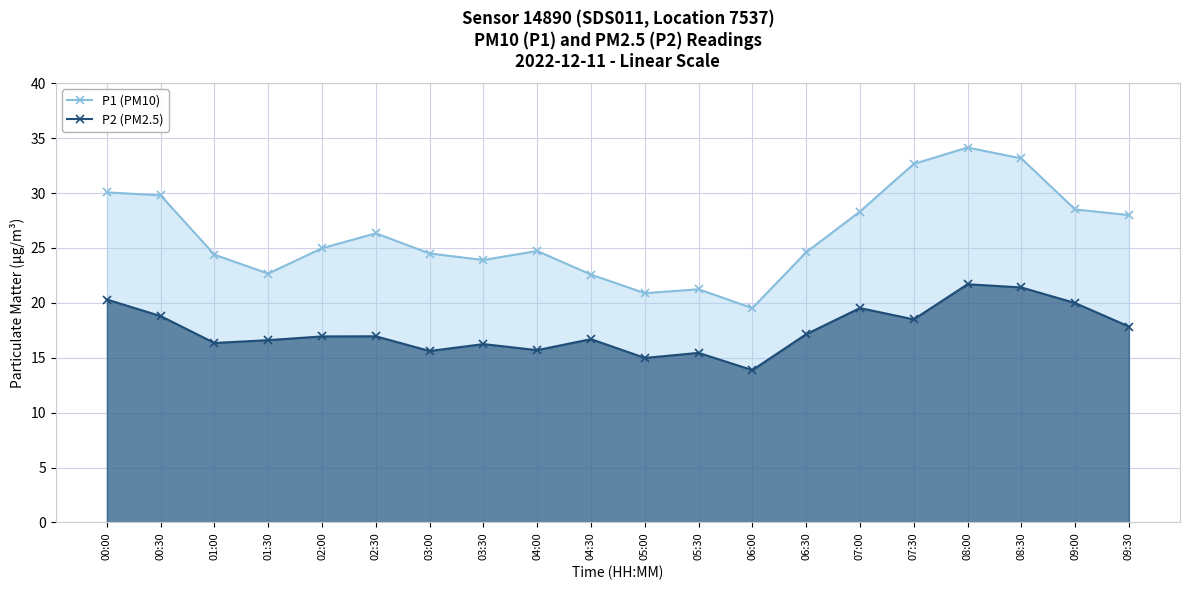

Rank the categories by P1 (PM10) value from lowest to highest.

06:00, 05:00, 05:30, 04:30, 01:30, 03:30, 01:00, 03:00, 06:30, 04:00, 02:00, 02:30, 09:30, 07:00, 09:00, 00:30, 00:00, 07:30, 08:30, 08:00